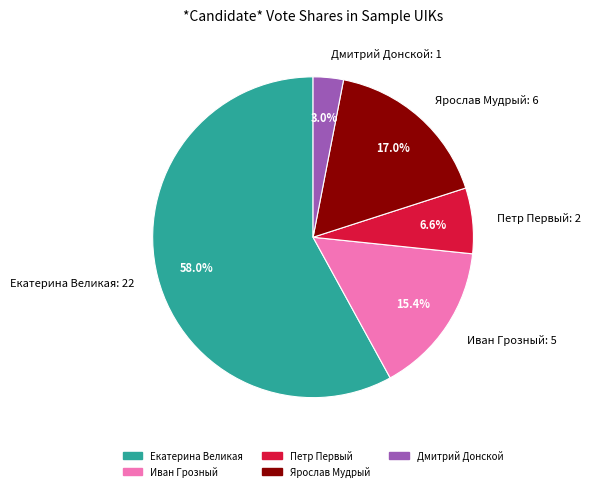

What percentage is NOT represented by Екатерина Великая: 22?

42.0%